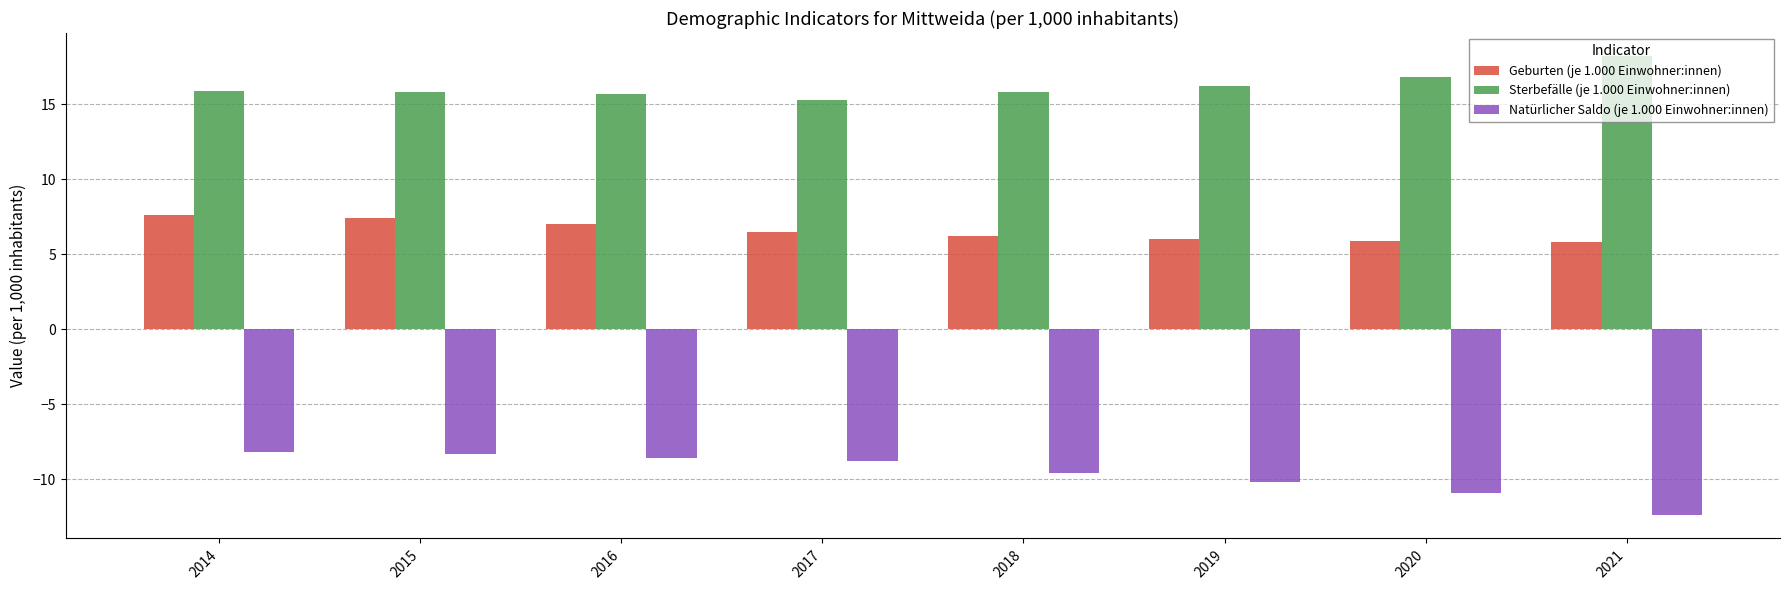

Which series changed the most between 2015 and 2021?

Natürlicher Saldo (je 1.000 Einwohner:innen)